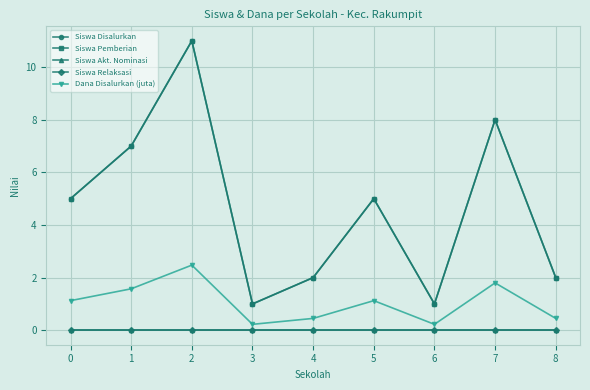

Reading right to left, list all the values displayed in this chart.

Siswa Disalurkan: 2.0	8.0	1.0	5.0	2.0	1.0	11.0	7.0	5.0
Siswa Pemberian: 2.0	8.0	1.0	5.0	2.0	1.0	11.0	7.0	5.0
Siswa Akt. Nominasi: 0.0	0.0	0.0	0.0	0.0	0.0	0.0	0.0	0.0
Siswa Relaksasi: 0.0	0.0	0.0	0.0	0.0	0.0	0.0	0.0	0.0
Dana Disalurkan (juta): 0.5	1.8	0.2	1.1	0.5	0.2	2.5	1.6	1.1